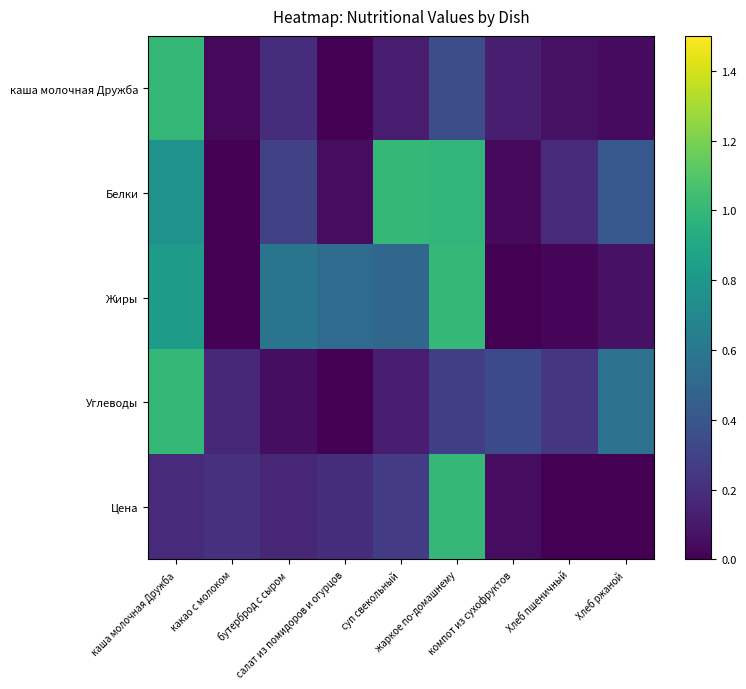

Which series changed the most between бутерброд с сыром and суп свекольный?

Белки